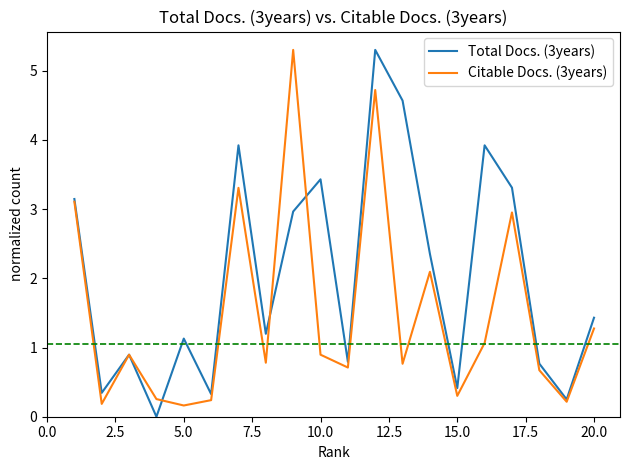

List the series in order of their overall mean, highest first.

Total Docs. (3years), Citable Docs. (3years)